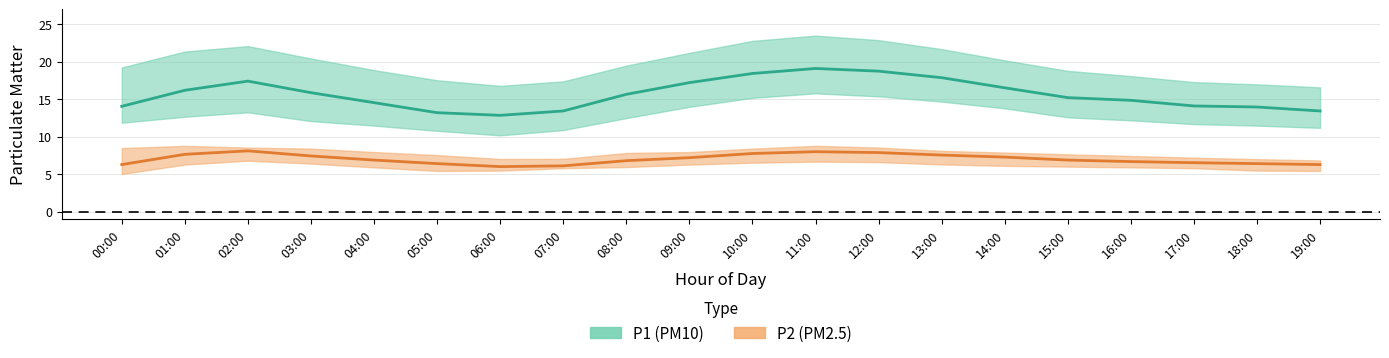

At how many categories does at least one series exceed 8?

20